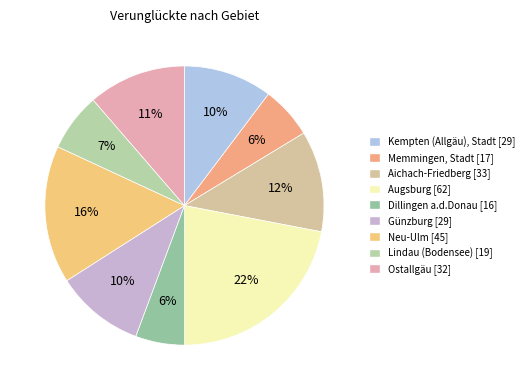

Which slice is the smallest?

Dillingen a.d.Donau